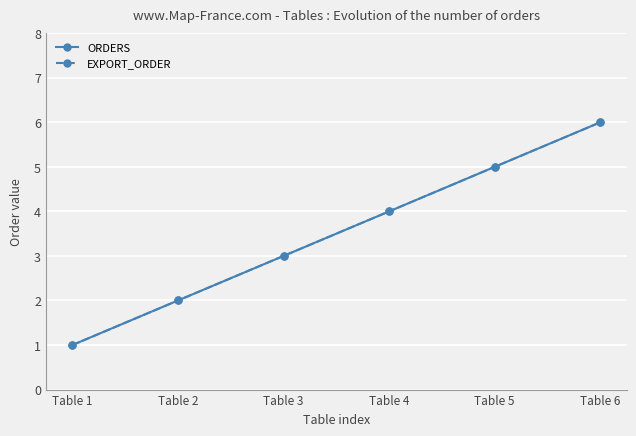

True or false: ORDERS and EXPORT_ORDER cross at least once.

False